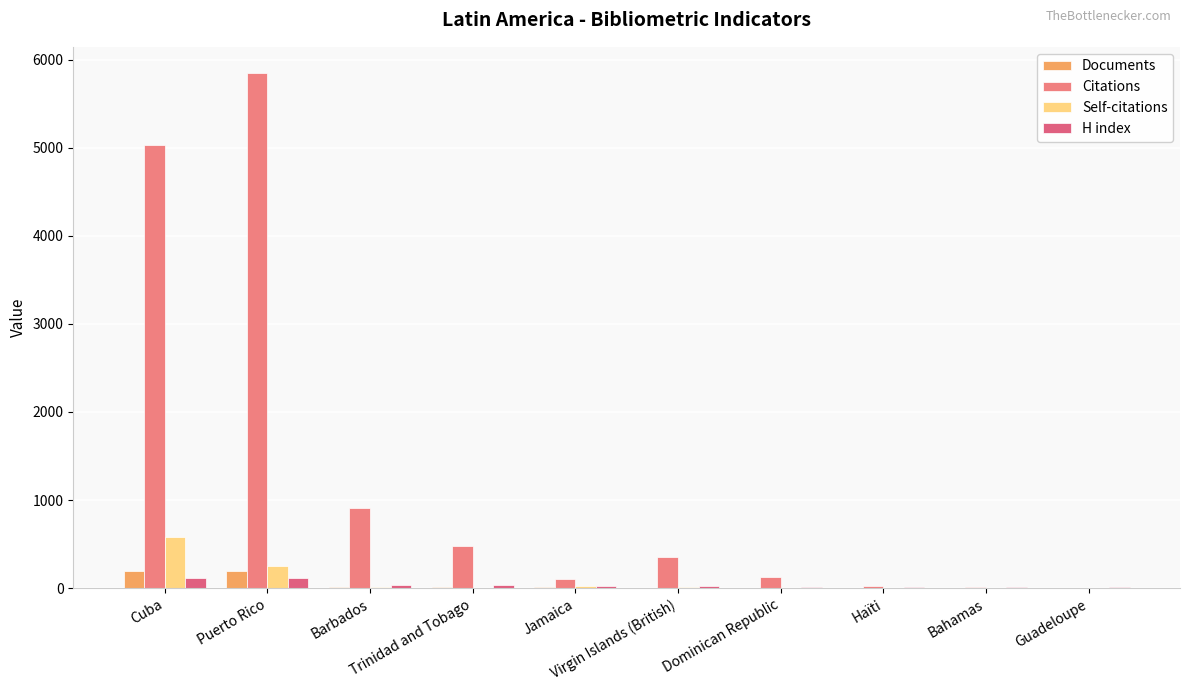

At which category is the sum across all series the highest?

Puerto Rico